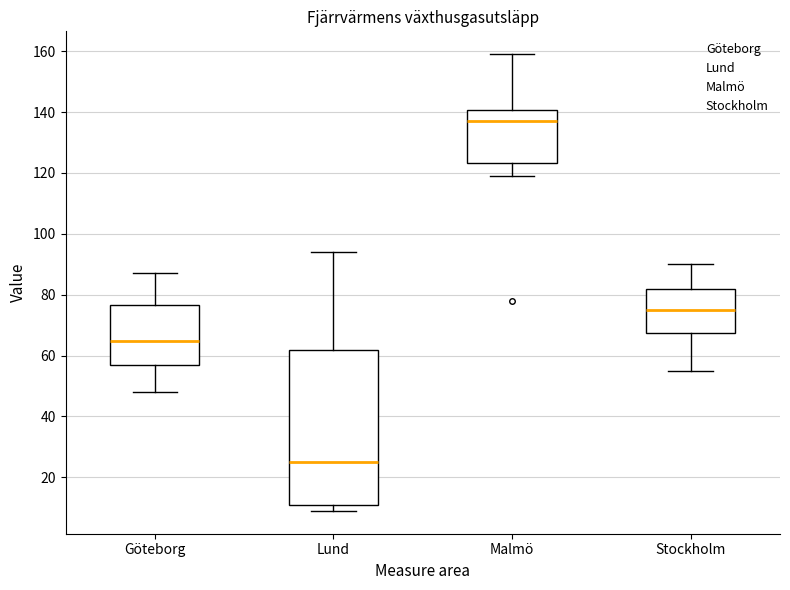

Reading left to right, transcribe this box plot: for each box, give where its median line is, the range the box spans, and where its two whiskers end, as read against the y-axis. The values are not printed on the chart, so give them approximately, as read against the axis.

Göteborg: median 64, box 58 to 76, whiskers 48 to 88
Lund: median 26, box 12 to 62, whiskers 10 to 94
Malmö: median 138, box 124 to 140, whiskers 118 to 160
Stockholm: median 76, box 68 to 82, whiskers 56 to 90